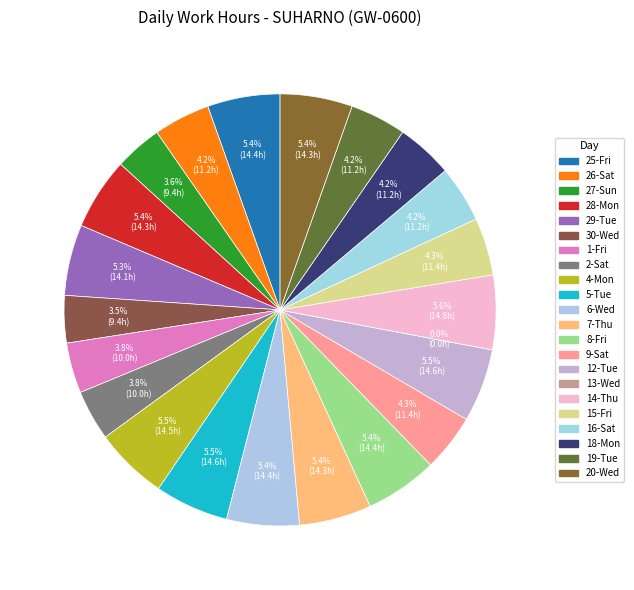

To the nearest percent, what percentage of the pie is 25-Fri?

5%